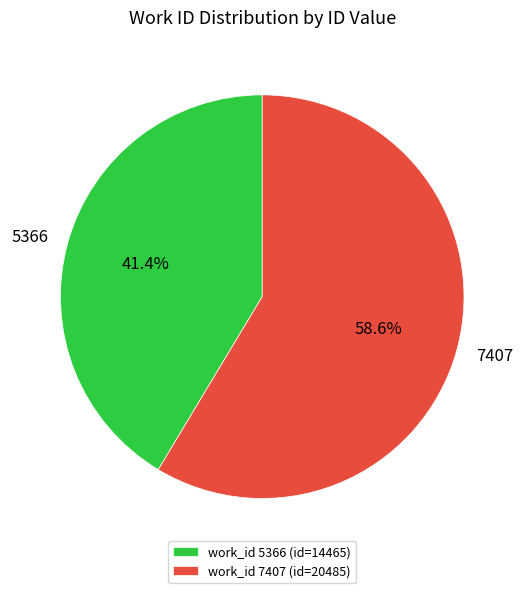

Is there any slice that represents more than half of the pie?

Yes